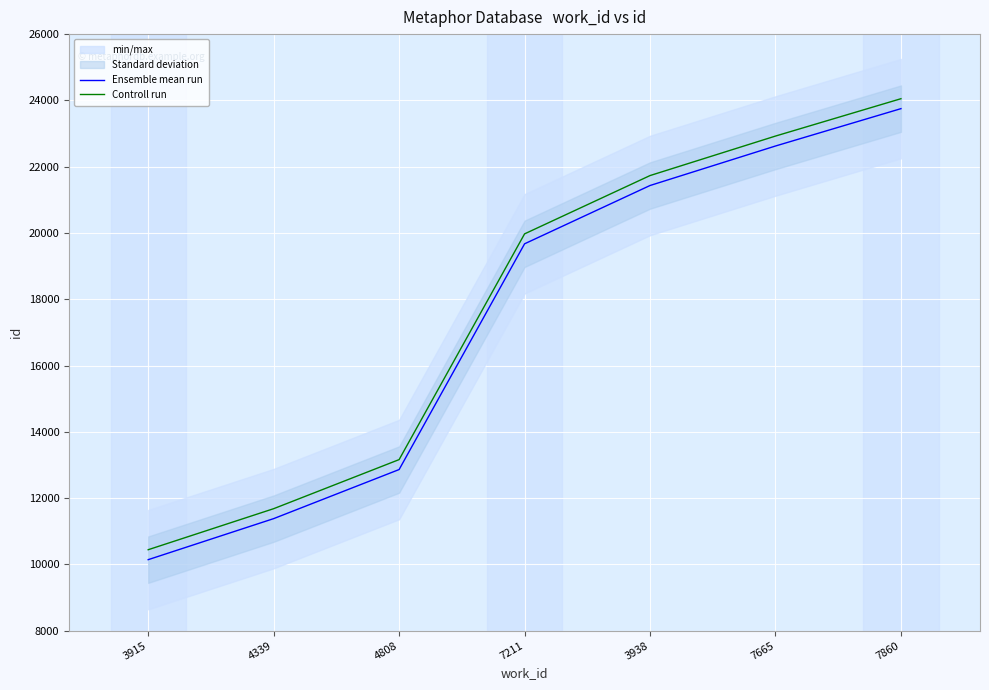

Which category has the lowest value in the Controll run series?

3915